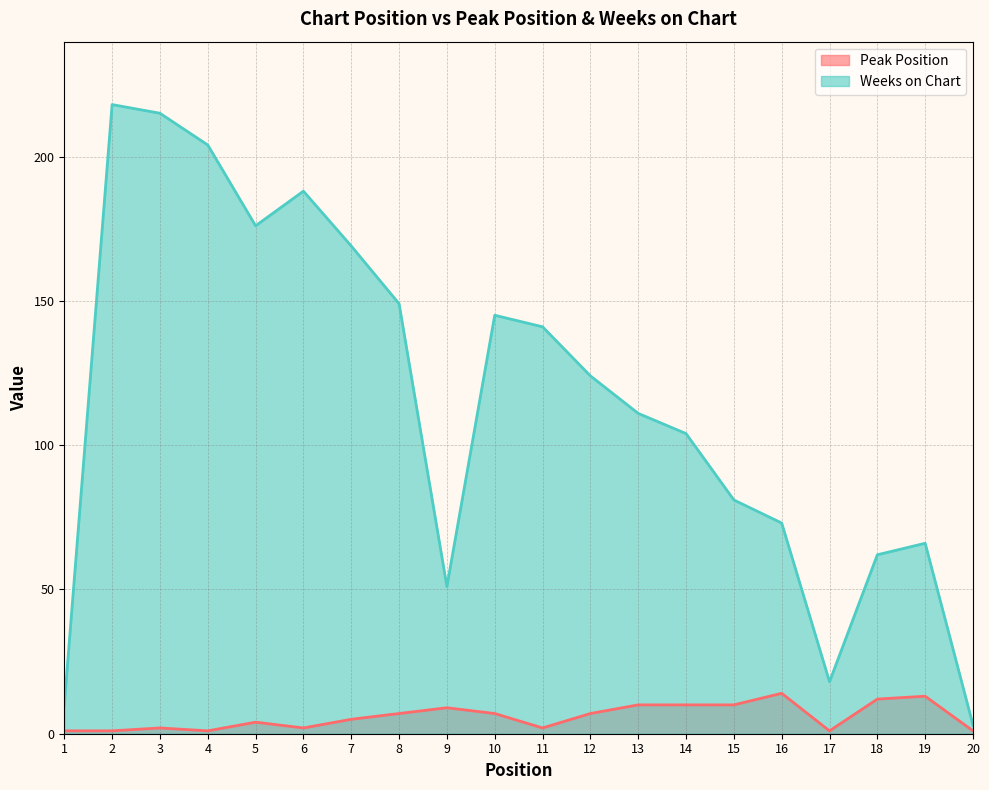

Where is the first local minimum for Weeks on Chart?

5